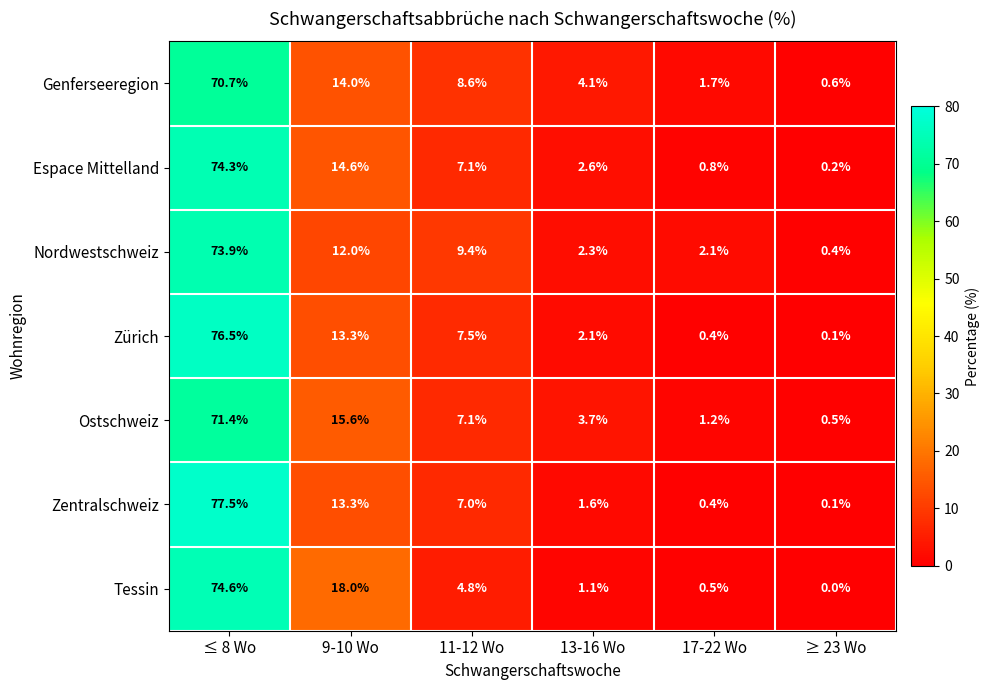

Is it true that Nordwestschweiz equals 16.1 at 9-10 Wo?

False